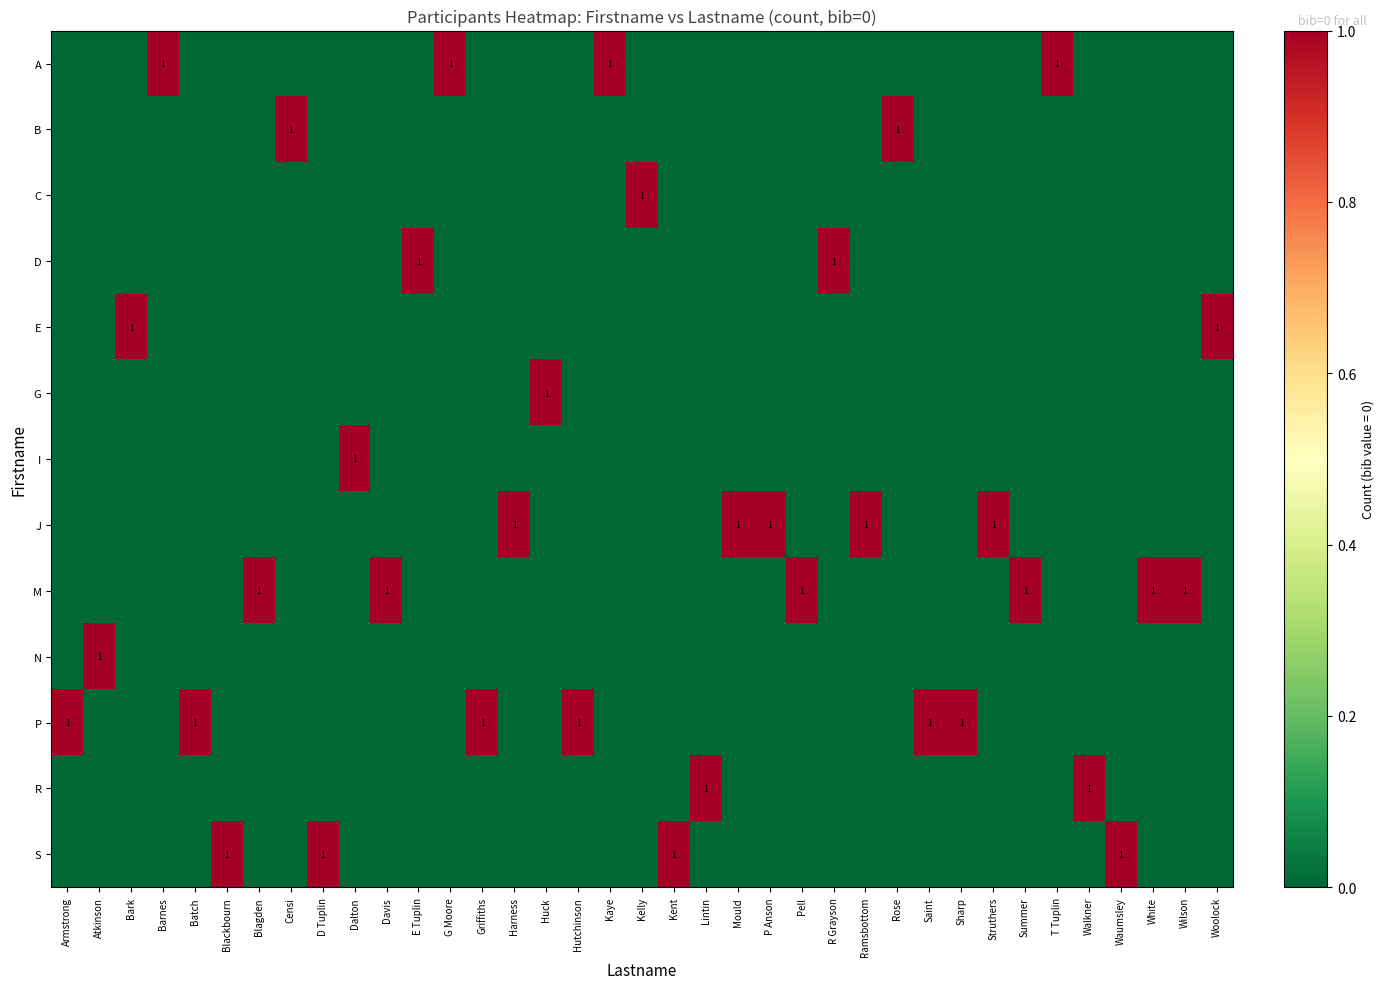

The value of J at Harness is 1. True or false?

True